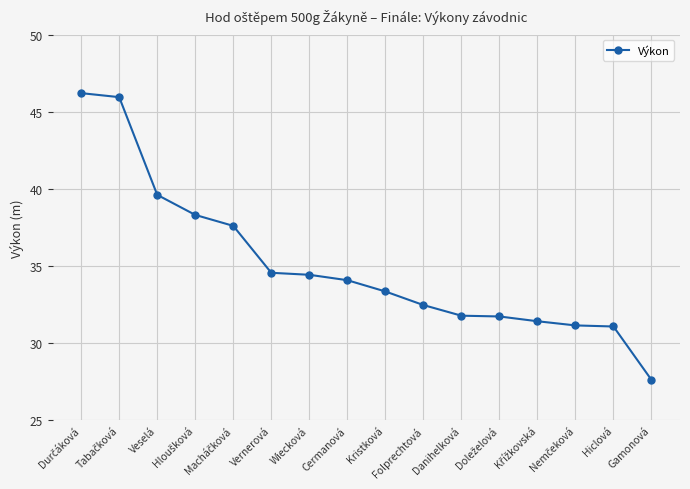

The chart shows a value of 56.9 at Cermanová. True or false?

False